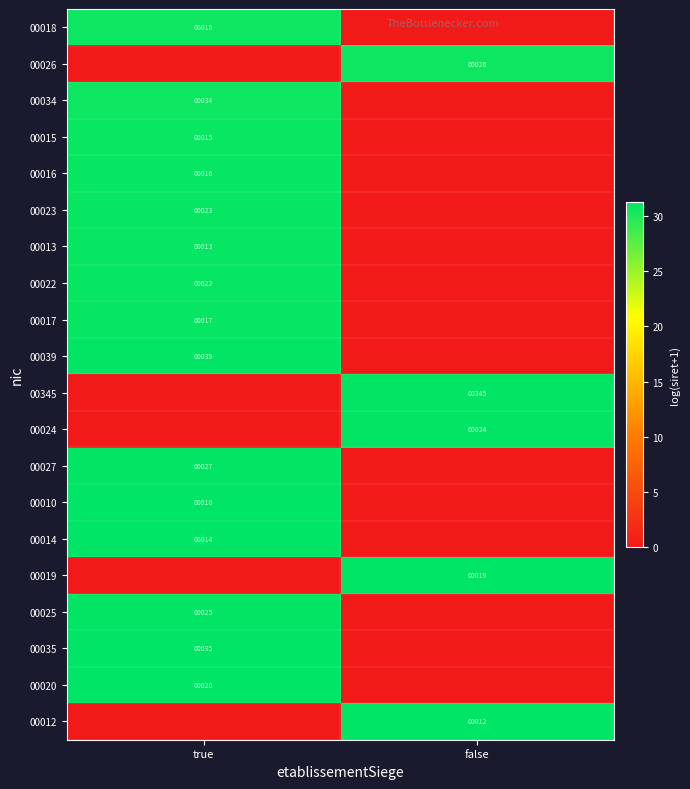

True or false: 00345 has a value of 345 at false.

True